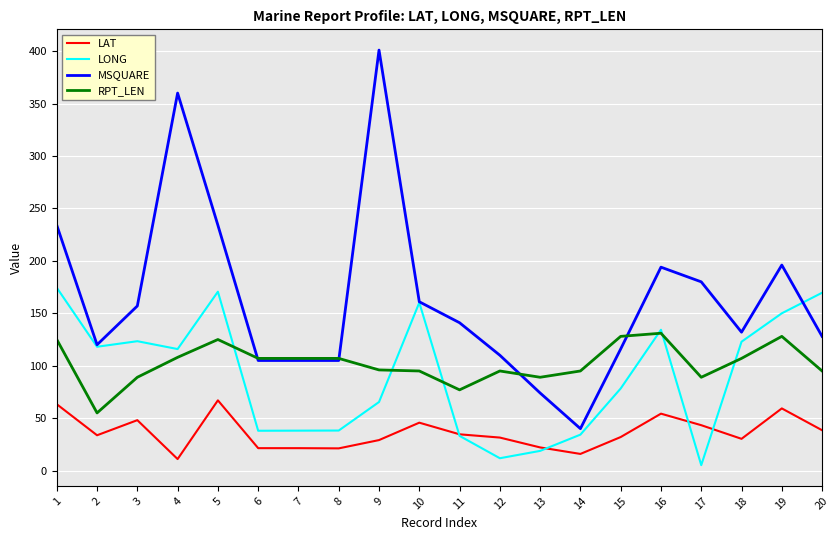

True or false: LONG has a value of 78.3 at 15.

True